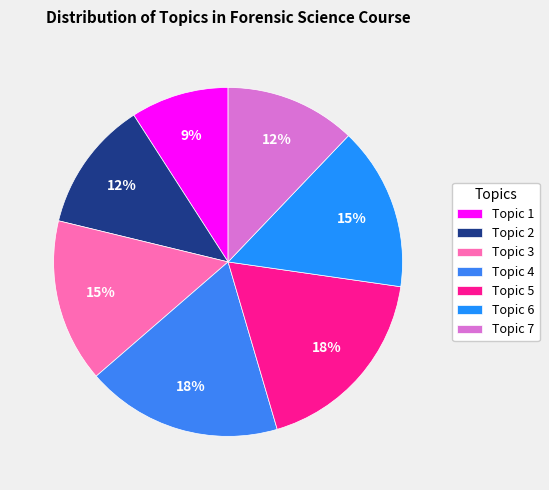

Approximately how many times larger is the value at Topic 4 compared to Topic 7?

1.5